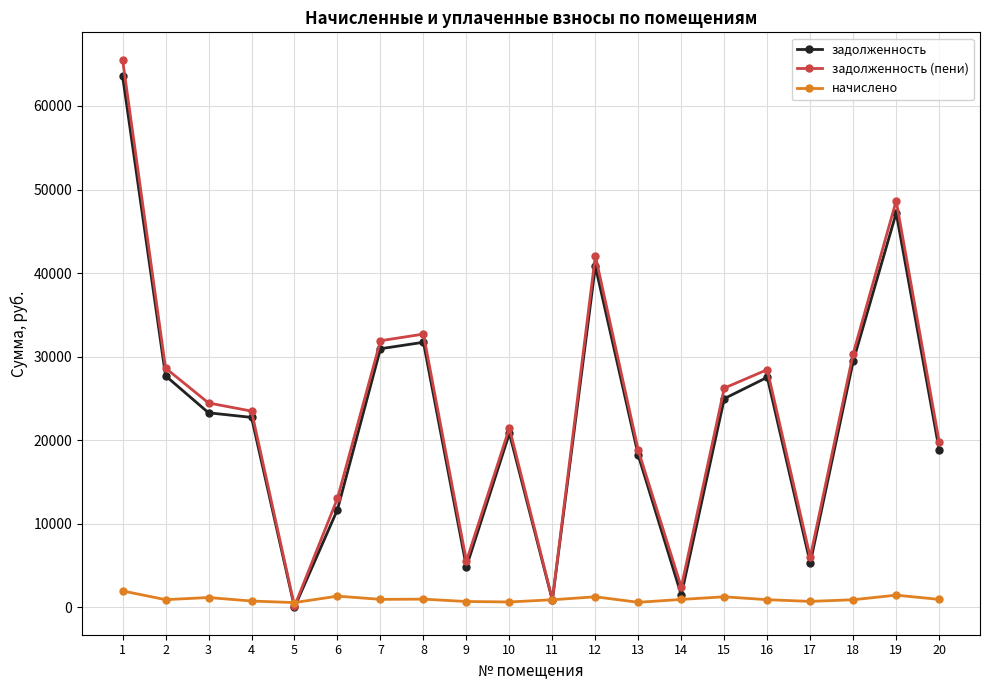

At which label does задолженность (пени) reach its peak?

1